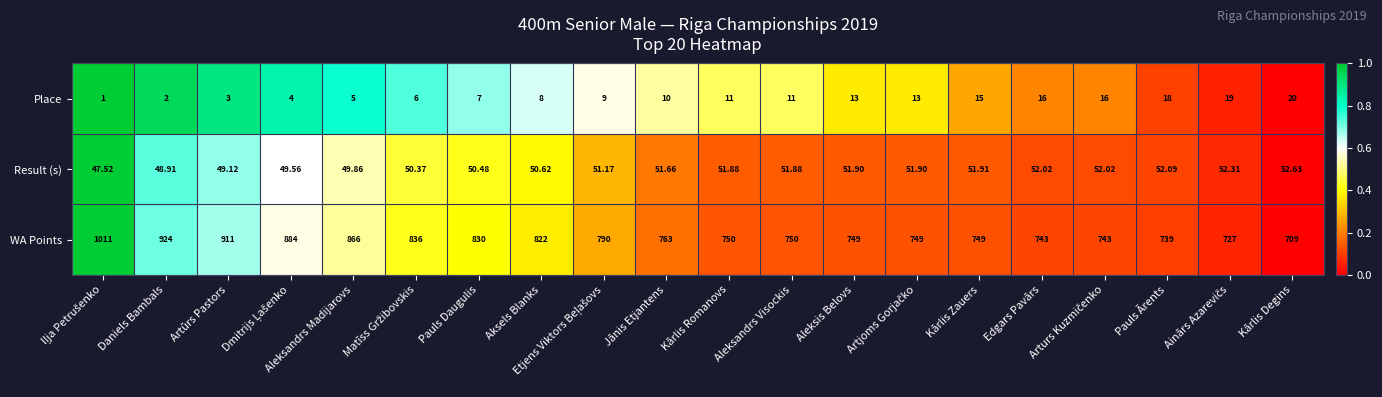

Which category has the lowest value in the WA Points series?

Kārlis Degins